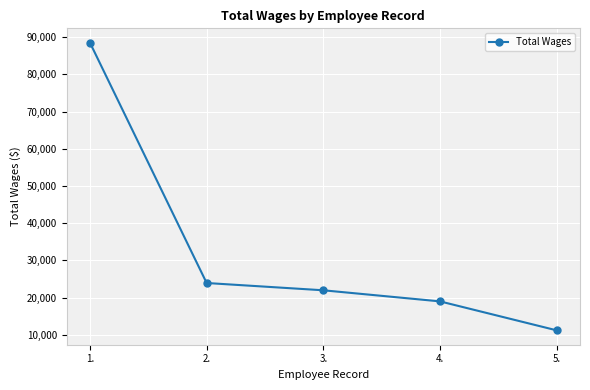

Reading left to right, transcribe all the data shown in this chart.

88518	23934	21977	18996	11212